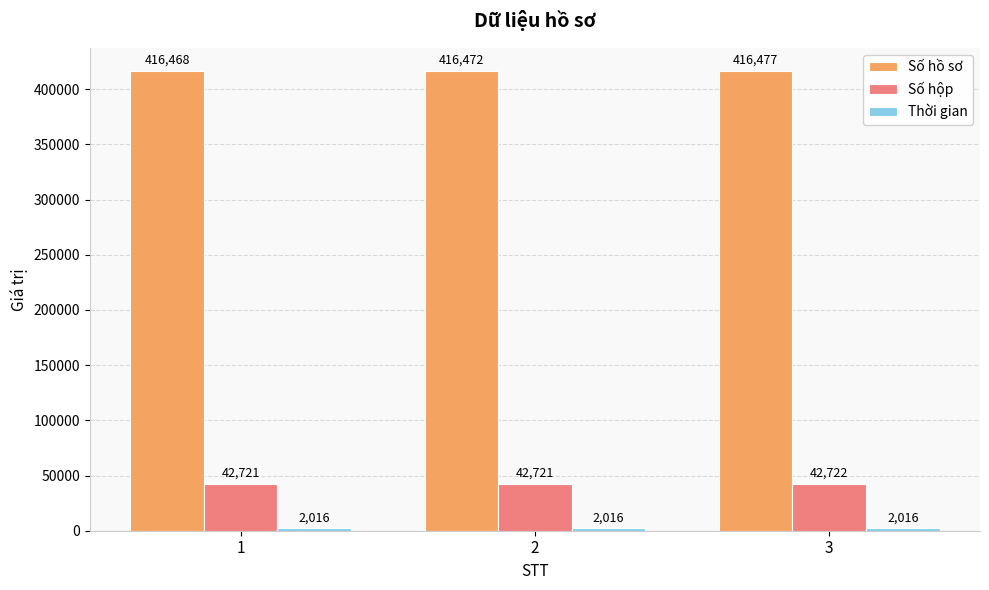

Where is Số hồ sơ nearest to the value 416472?

2